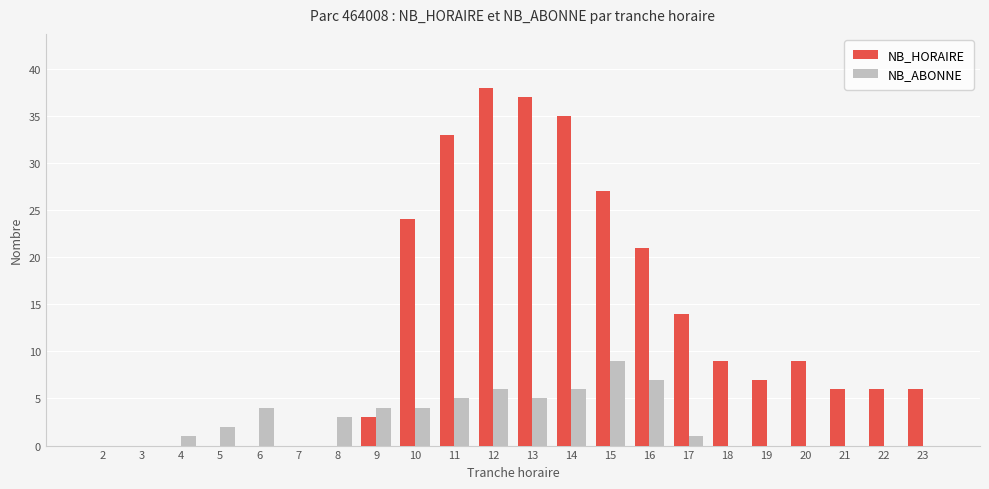

Is it true that NB_ABONNE equals 6 at 14?

True